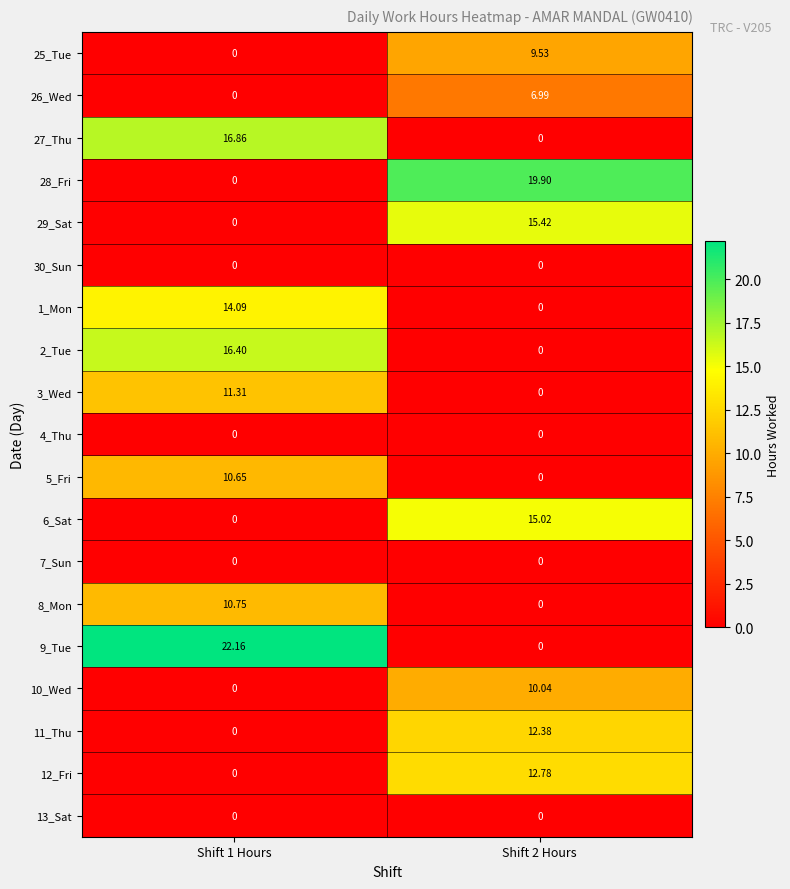

Between Shift 1 Hours and Shift 2 Hours, which series saw the biggest shift?

9_Tue